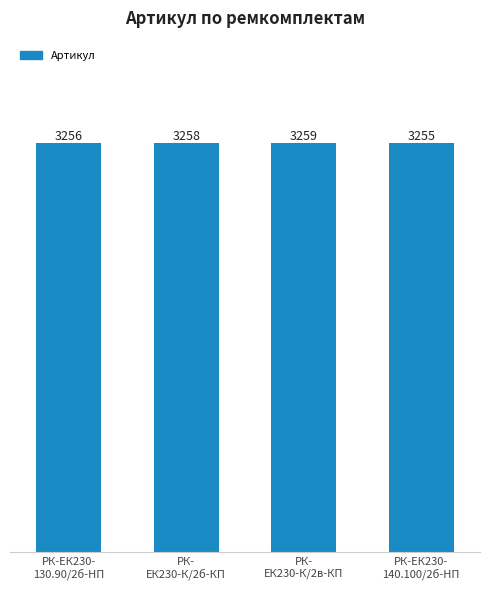

What is the sum of the values at РК-
ЕК230-К/2в-КП and РК-
ЕК230-К/2б-КП?

6517